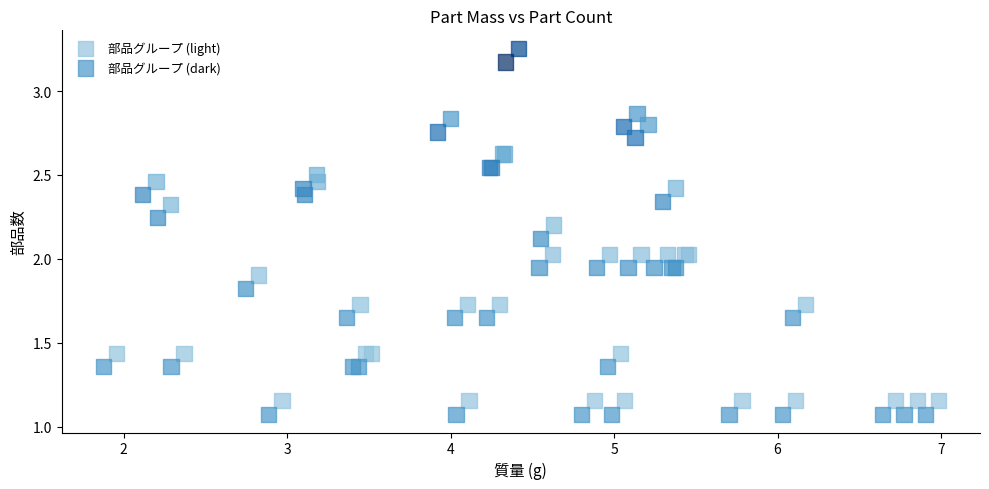

What are all the series names shown in the legend?

部品グループ (light), 部品グループ (dark)